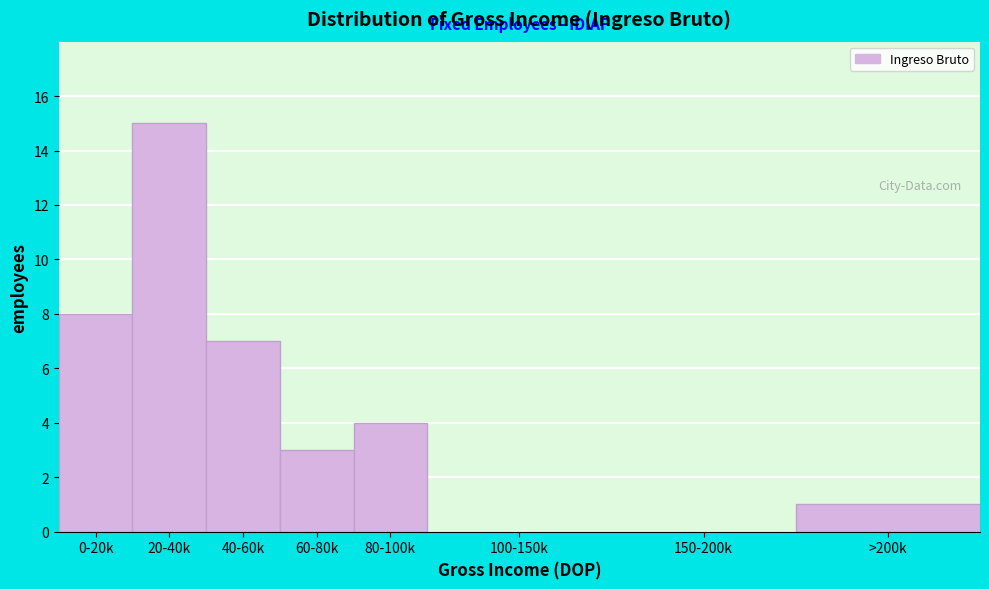

Reading right to left, what are all the values shown in this chart?

>200k=1	150-200k=0	100-150k=0	80-100k=4	60-80k=3	40-60k=7	20-40k=15	0-20k=8